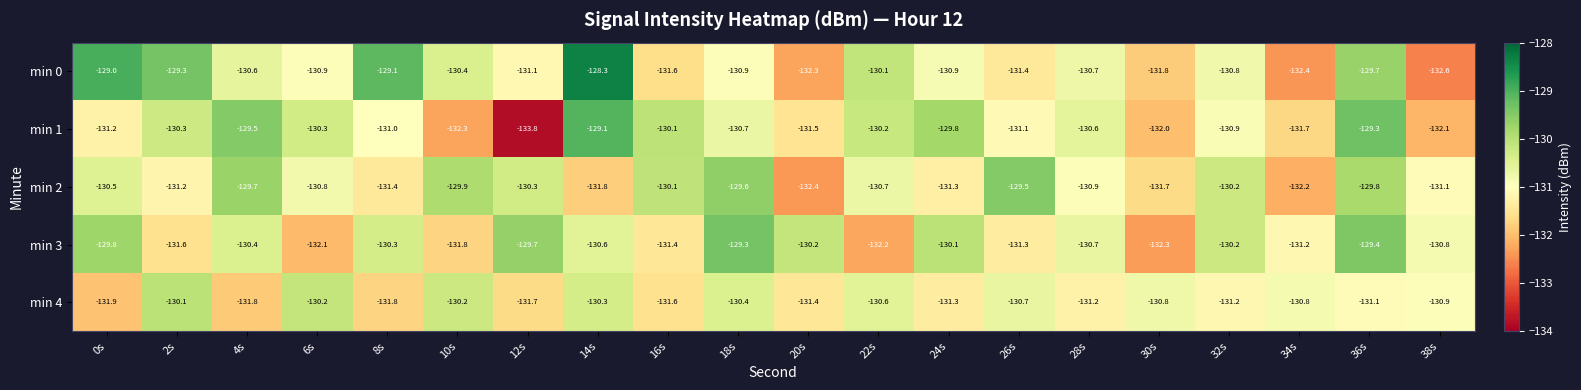

At which category does the chart reach its minimum across all series?

12s